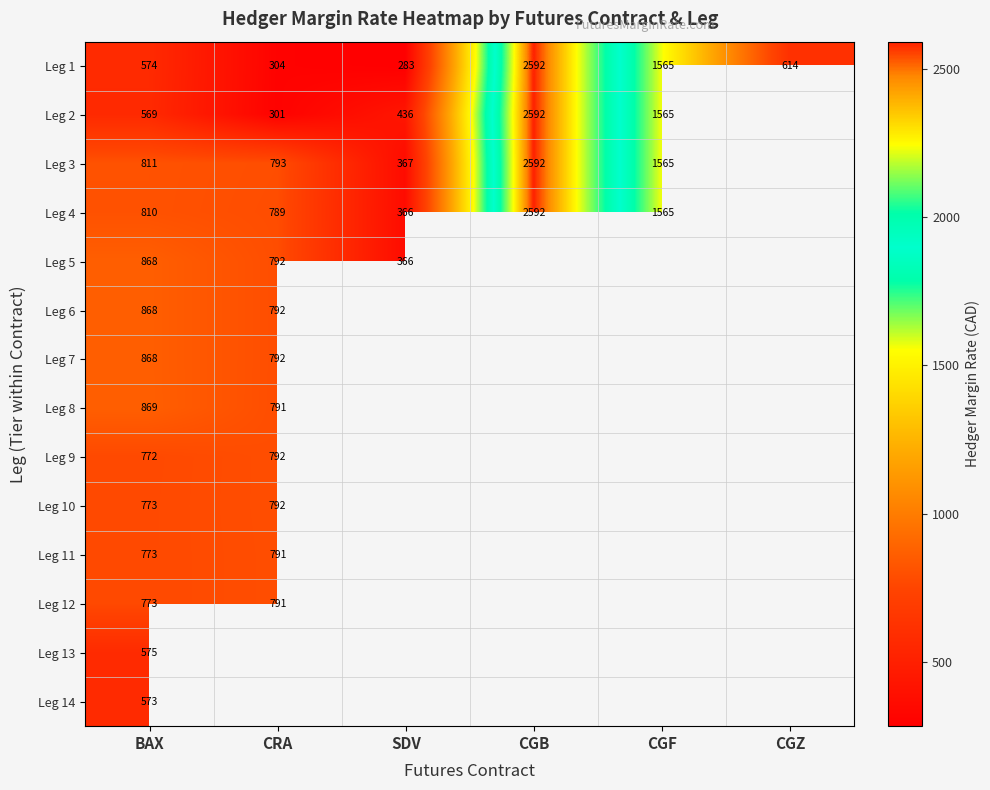

Is it true that Leg 8 equals 444 at BAX?

False